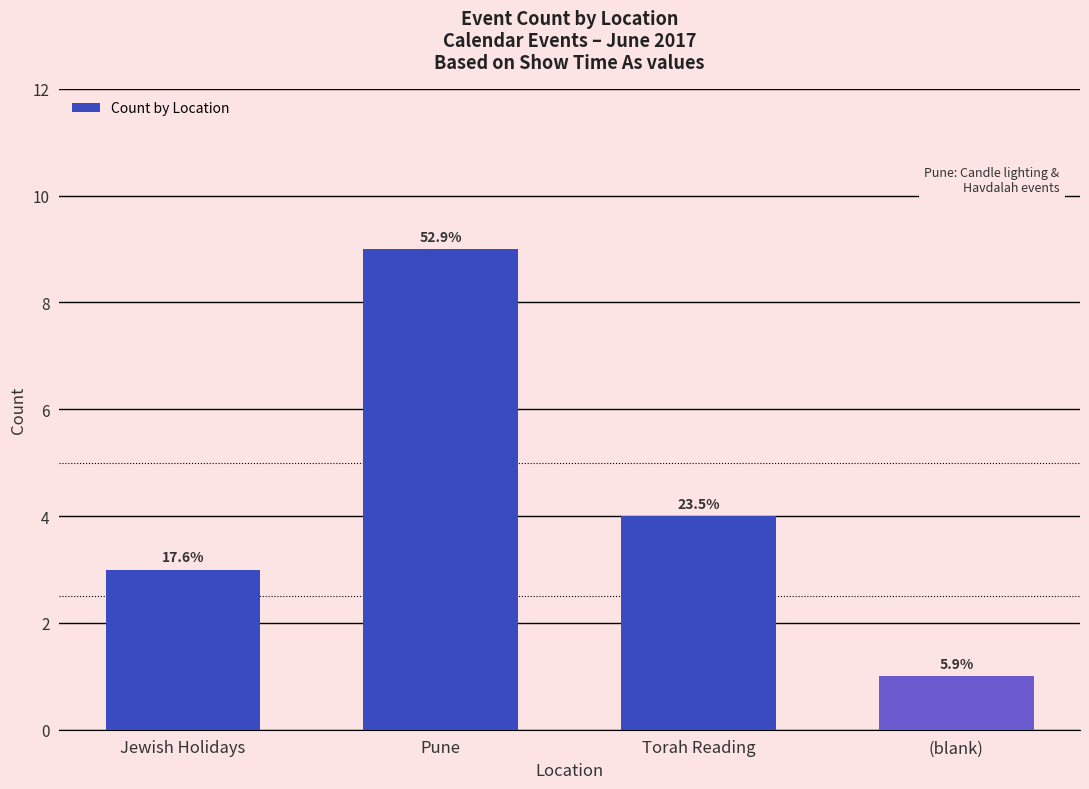

Which has a higher value, Pune or Torah Reading?

Pune